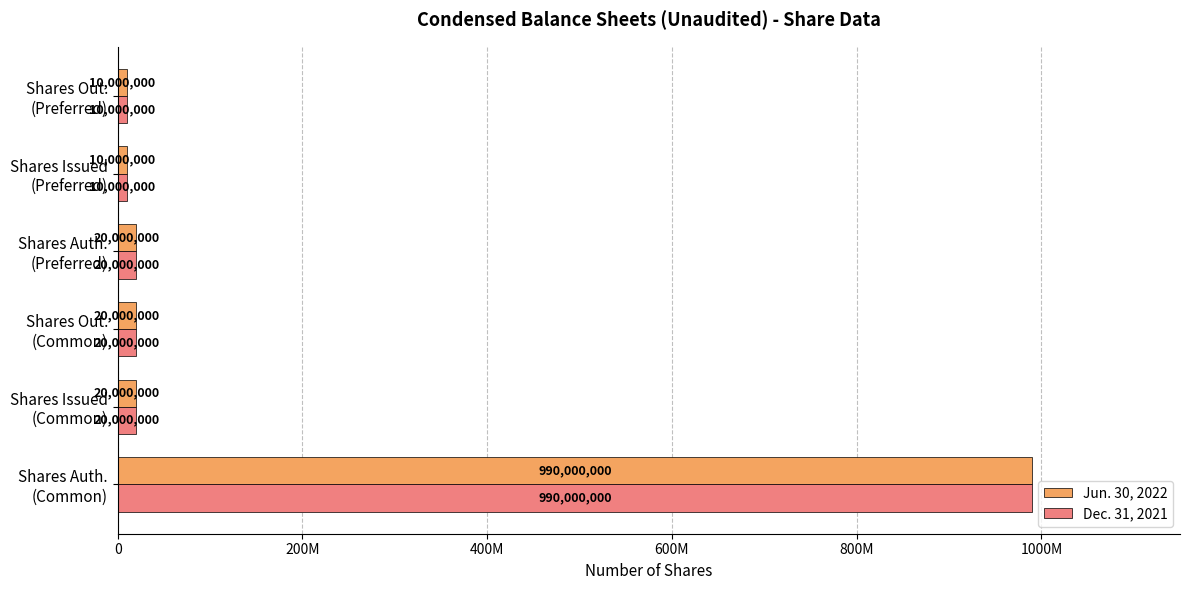

What are all the series names shown in the legend?

Jun. 30, 2022, Dec. 31, 2021